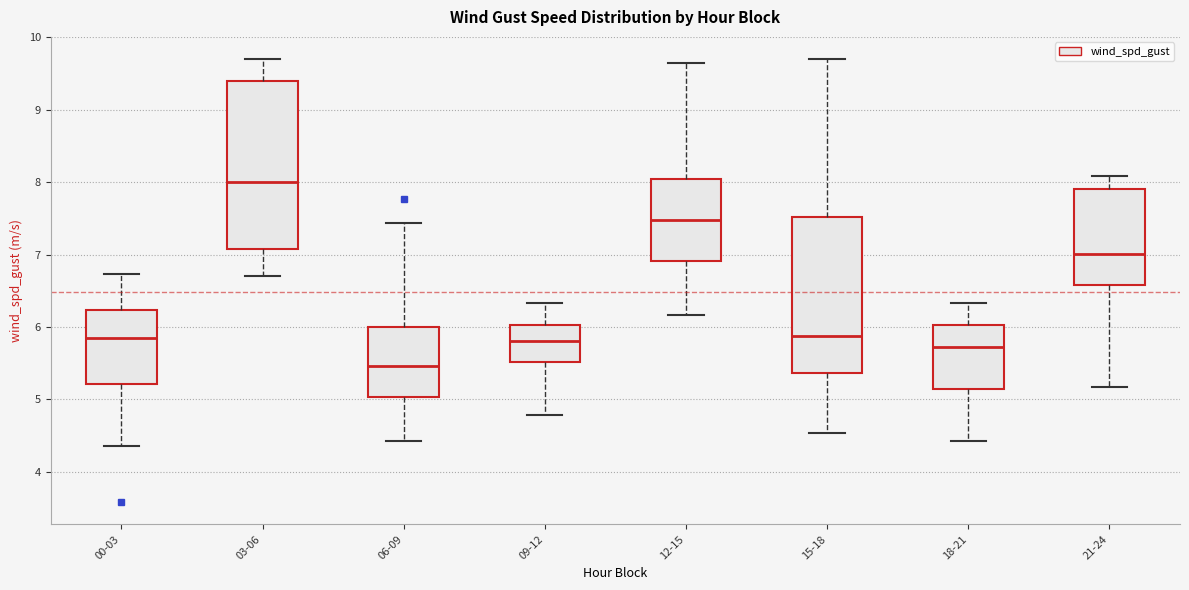

Comparing the boxes themselves (not the whiskers), which one is the tallest?

03-06